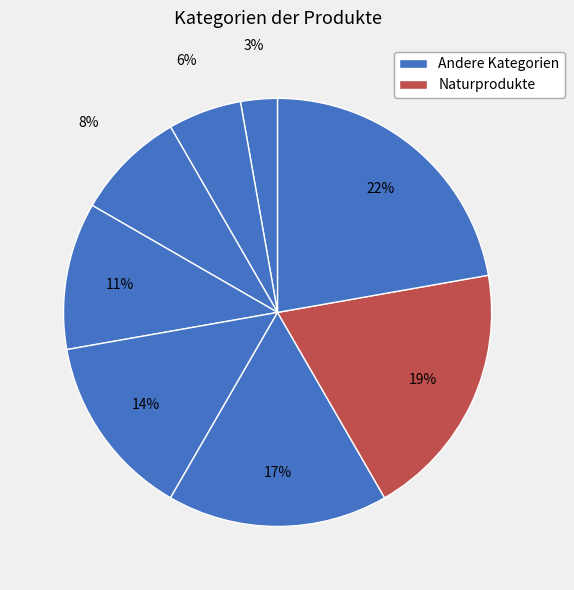

Count the number of slices in the pie.

8